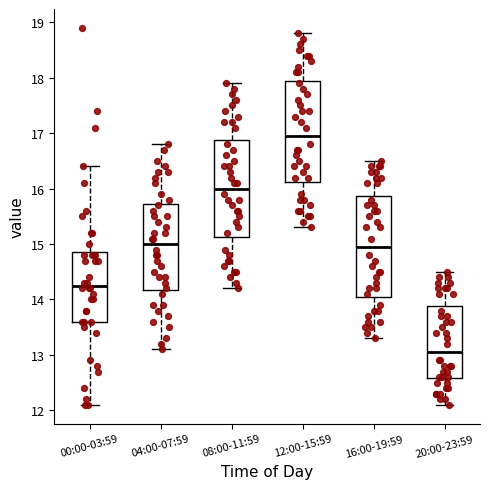

Where is the upper edge of the box for 04:00-07:59 on the y-axis? The values are not printed on the chart, so give them approximately, as read against the axis.

15.7